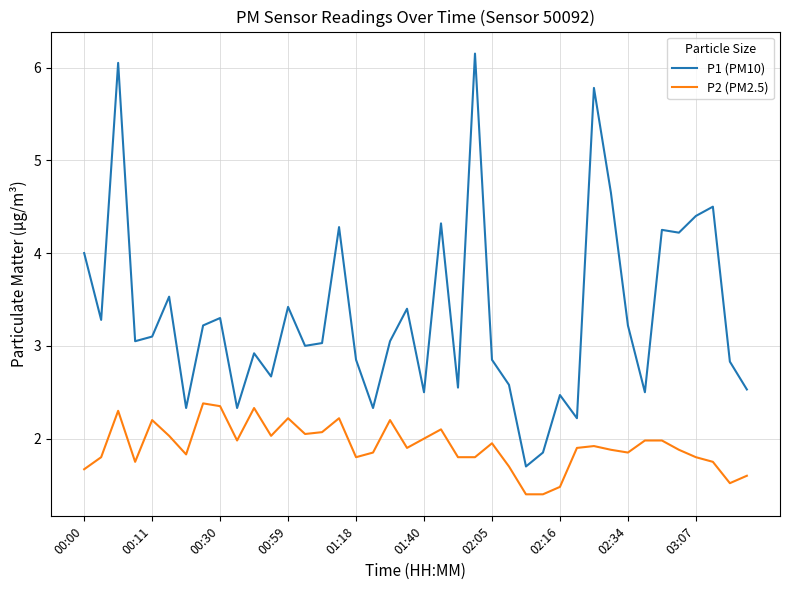

Rank the series by their maximum value, from highest to lowest.

P1 (PM10), P2 (PM2.5)